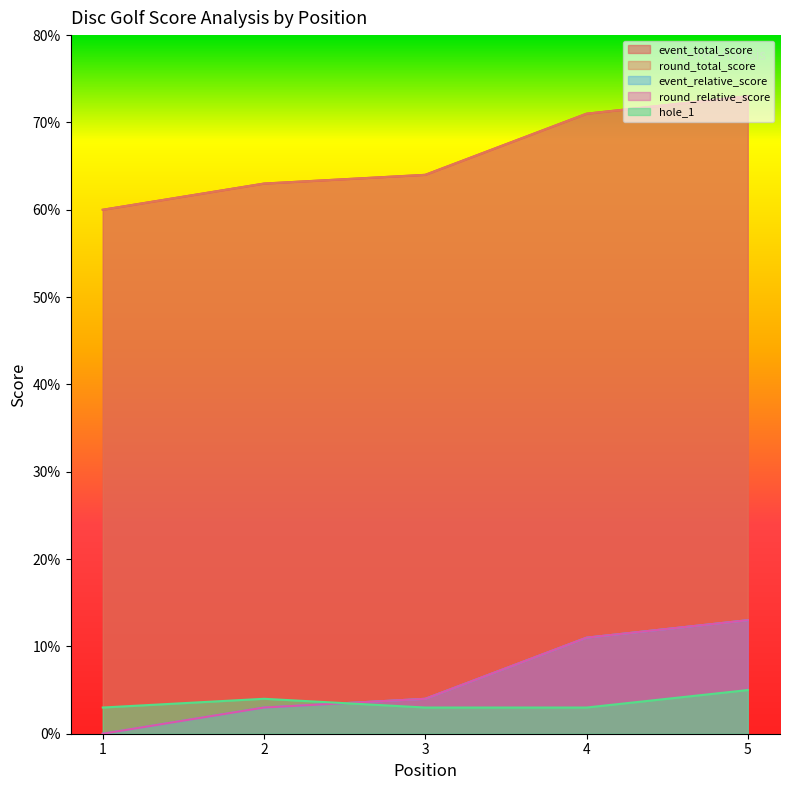

Reading left to right, list all the values displayed in this chart.

event_total_score: 60	63	64	71	73
round_total_score: 60	63	64	71	73
event_relative_score: 0	3	4	11	13
round_relative_score: 0	3	4	11	13
hole_1: 3	4	3	3	5